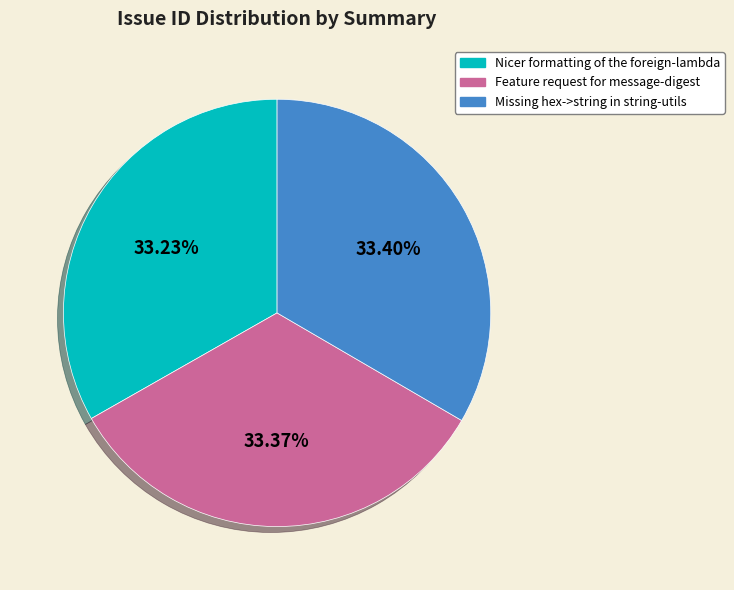

Is it true that Nicer formatting of the foreign-lambda is 33% of the pie?

True